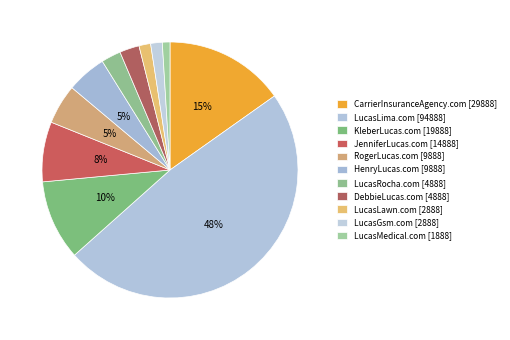

Count the number of slices in the pie.

11